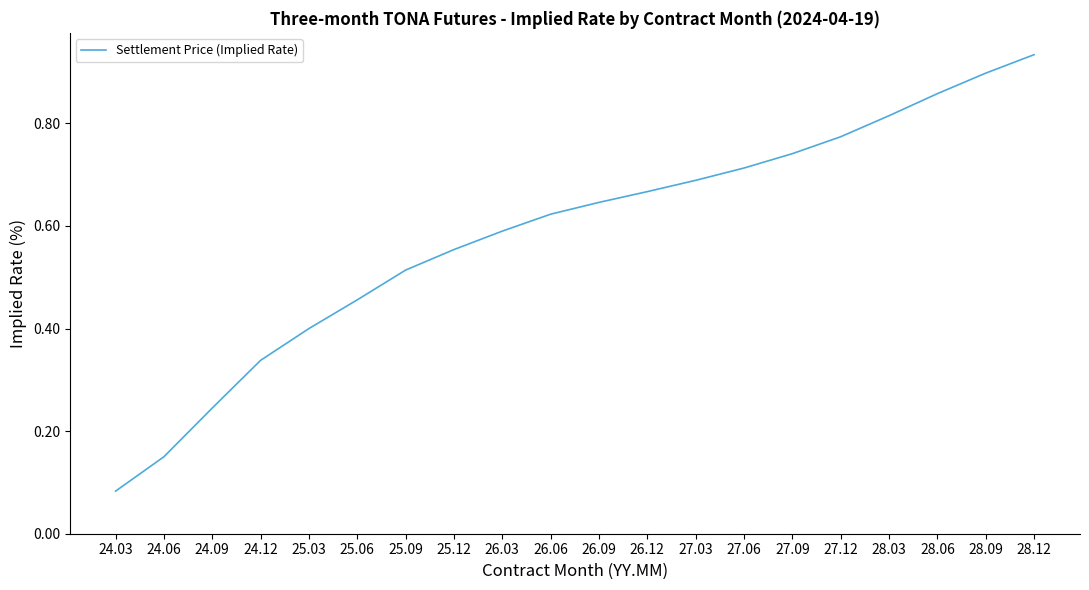

Between 25.03 and 27.06, which is larger?

27.06